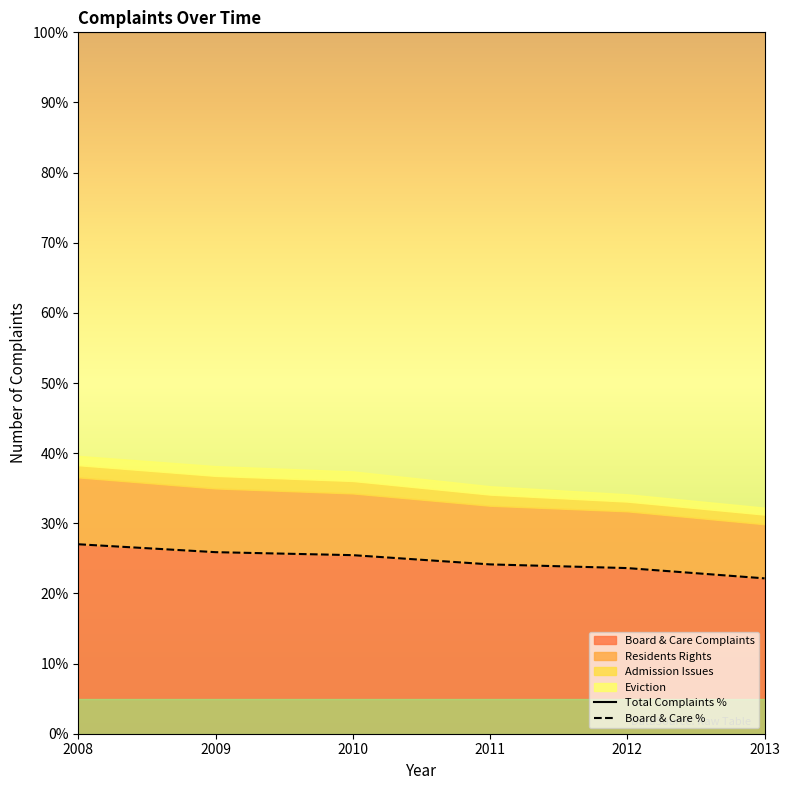

What is the spread (max minus min) of values at 2012?

76.4